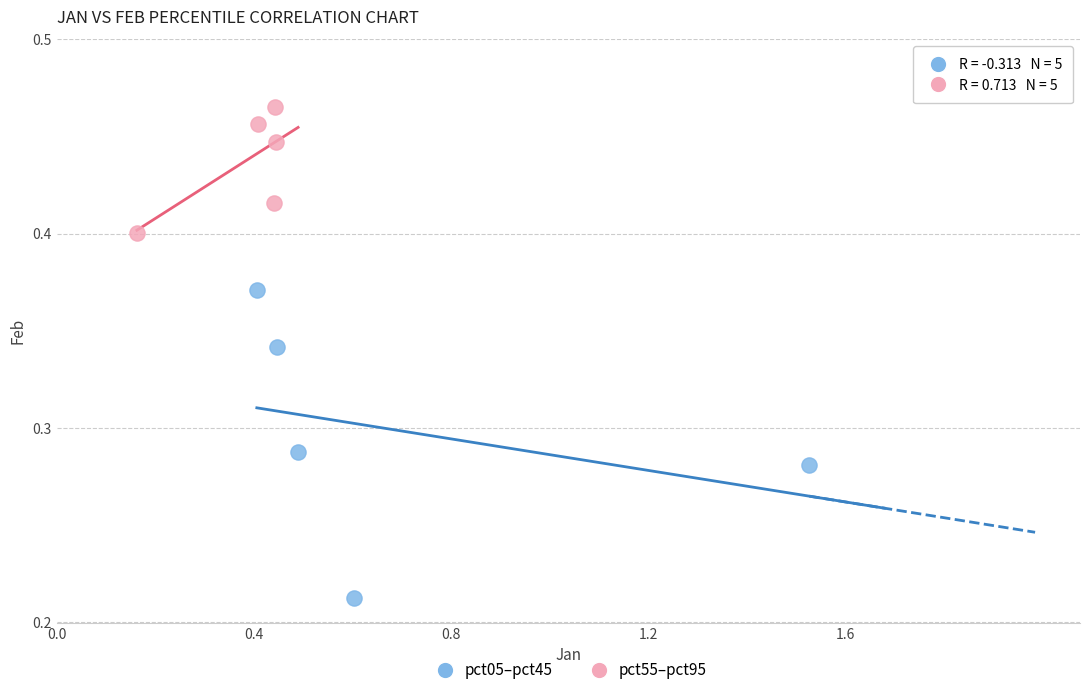

Which series contains the lowest Y value?

pct05–pct45